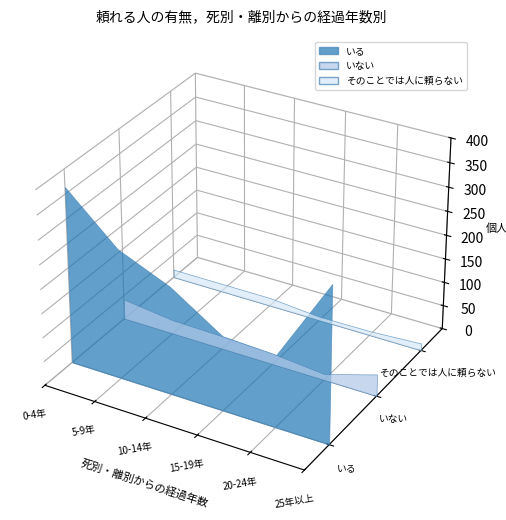

Reading left to right, list all the values displayed in this chart.

いる: 0-4年=364	5-9年=269	10-14年=224	15-19年=155	20-24年=150	25年以上=324
いない: 0-4年=42	5-9年=29	10-14年=27	15-19年=23	20-24年=13	25年以上=46
そのことでは人に頼らない: 0-4年=17	5-9年=17	10-14年=17	15-19年=8	20-24年=9	25年以上=15